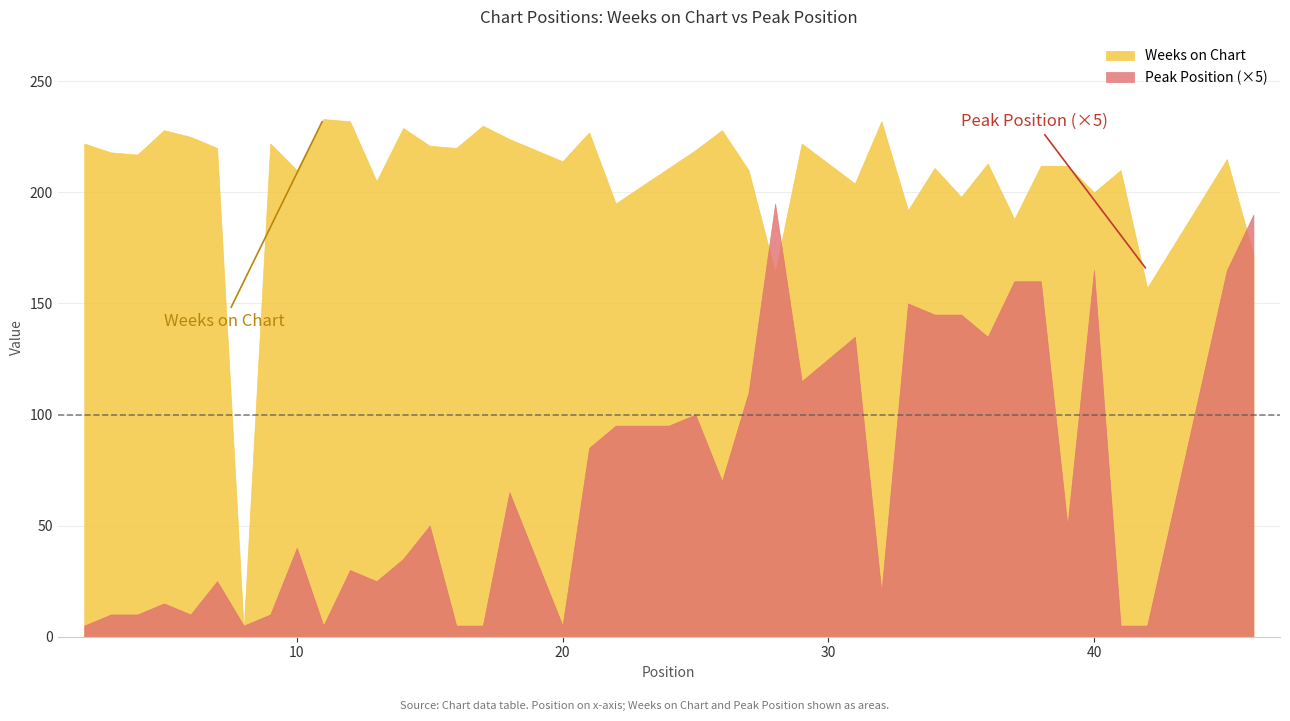

Between 8 and 10, which series saw the biggest shift?

Weeks on Chart